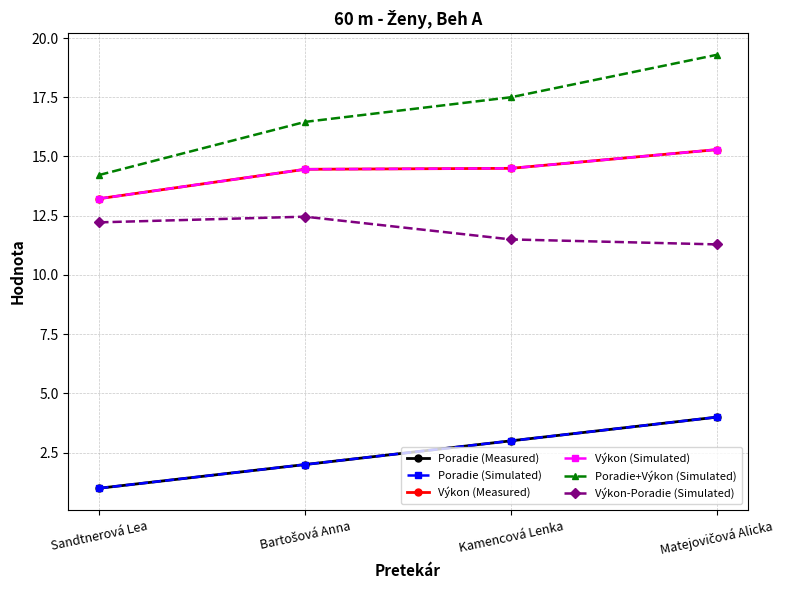

Is this an area chart (filled region under the line)?

No